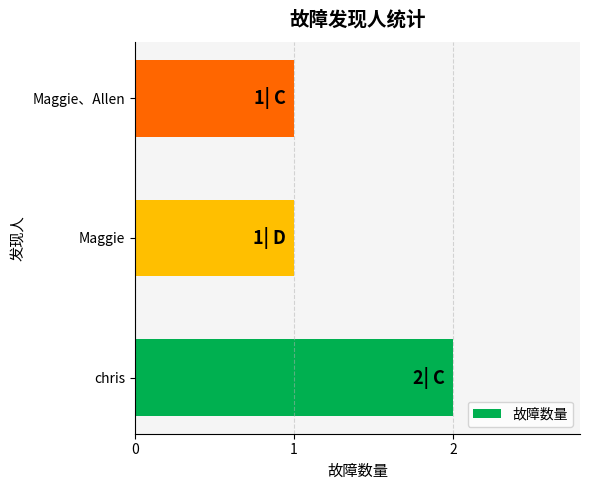

Approximately how many times larger is the value at Maggie compared to chris?

0.5